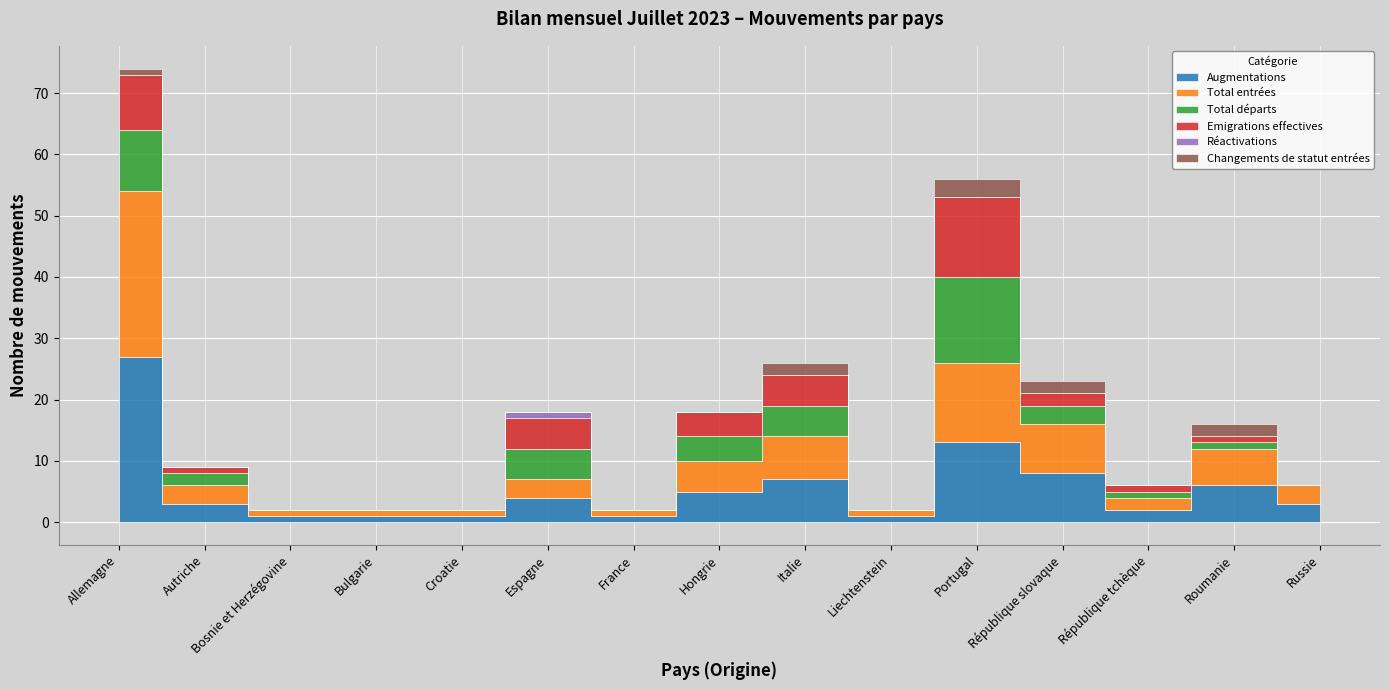

Between Allemagne and Roumanie, which series saw the biggest shift?

Augmentations